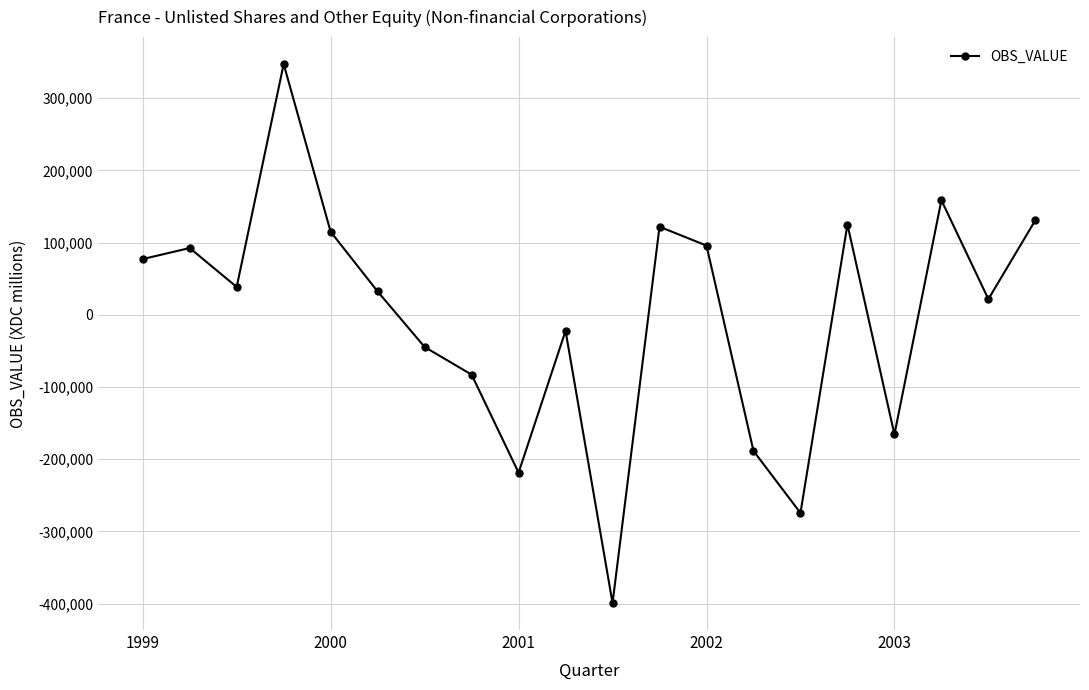

What is the greatest value displayed?

347131